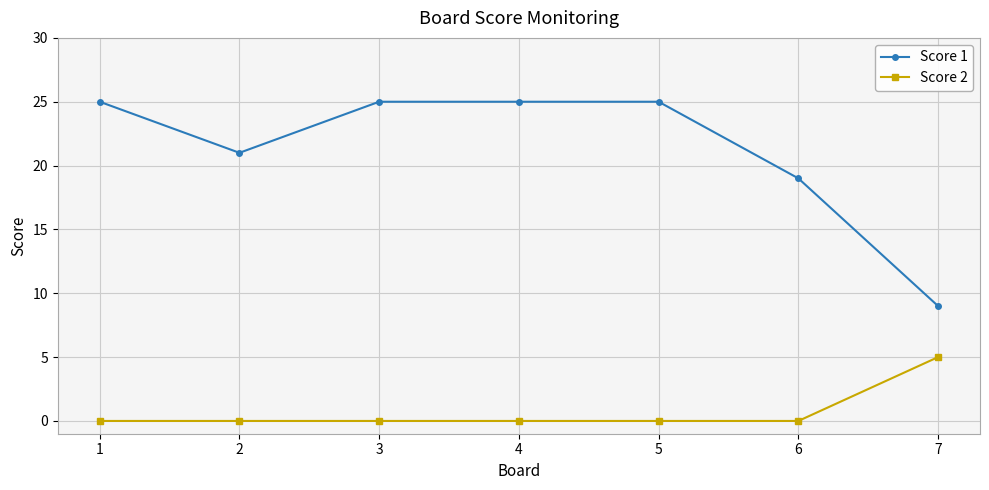

Reading left to right, extract all data points from this chart.

Score 1: 1=25	2=21	3=25	4=25	5=25	6=19	7=9
Score 2: 1=0	2=0	3=0	4=0	5=0	6=0	7=5